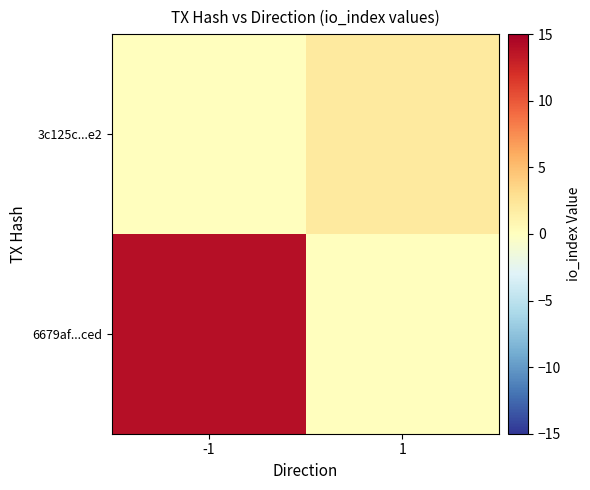

At how many categories does at least one series exceed 1?

2